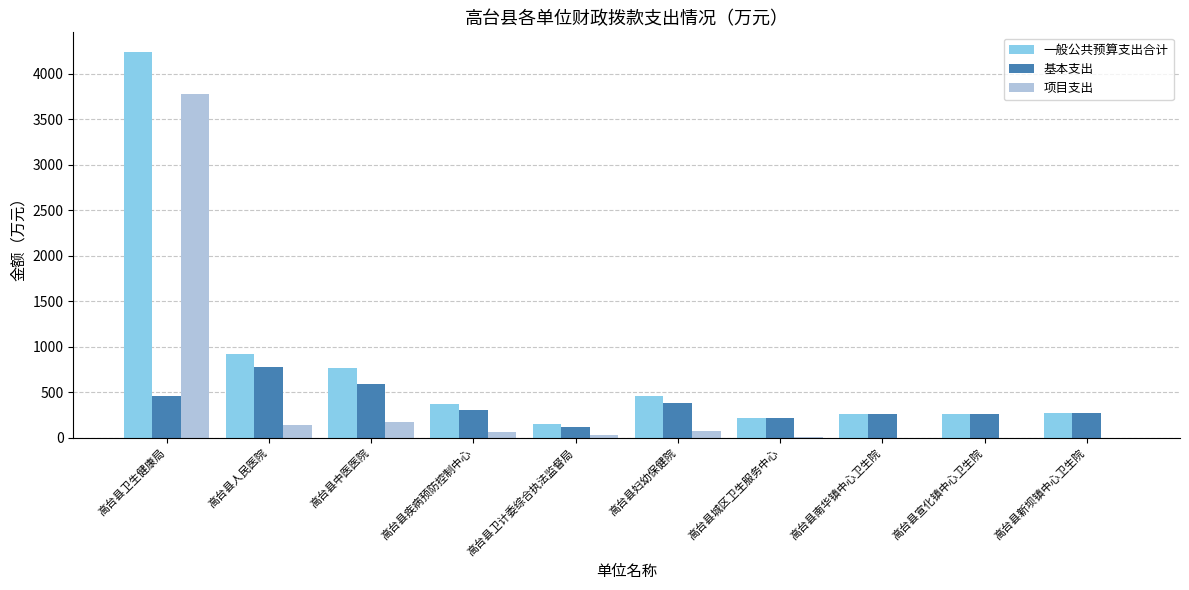

What is the greatest value displayed?

4240.4